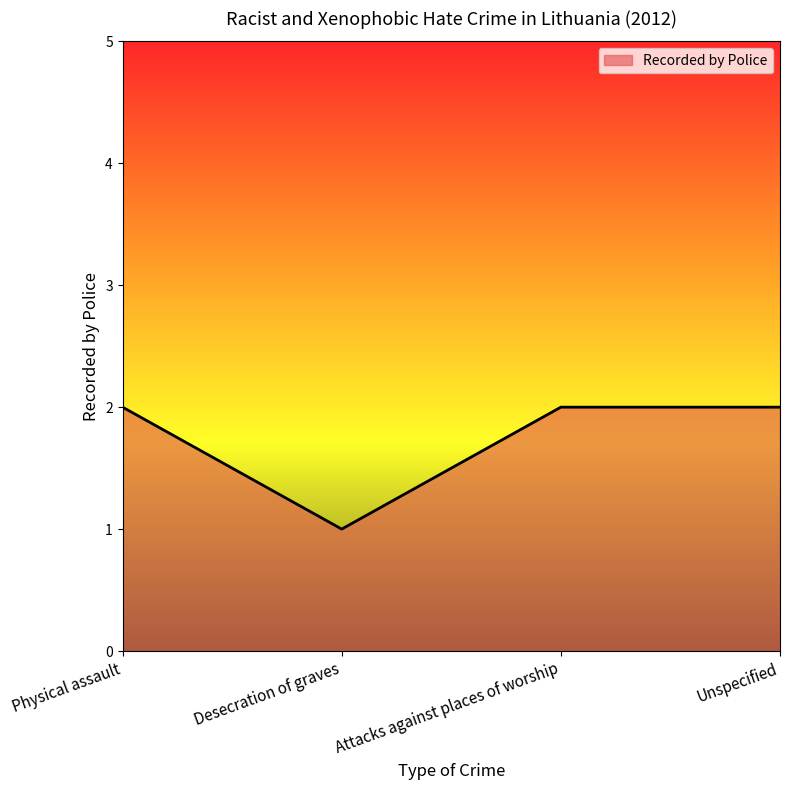

Reading right to left, transcribe all the data shown in this chart.

Unspecified=2	Attacks against places of worship=2	Desecration of graves=1	Physical assault=2